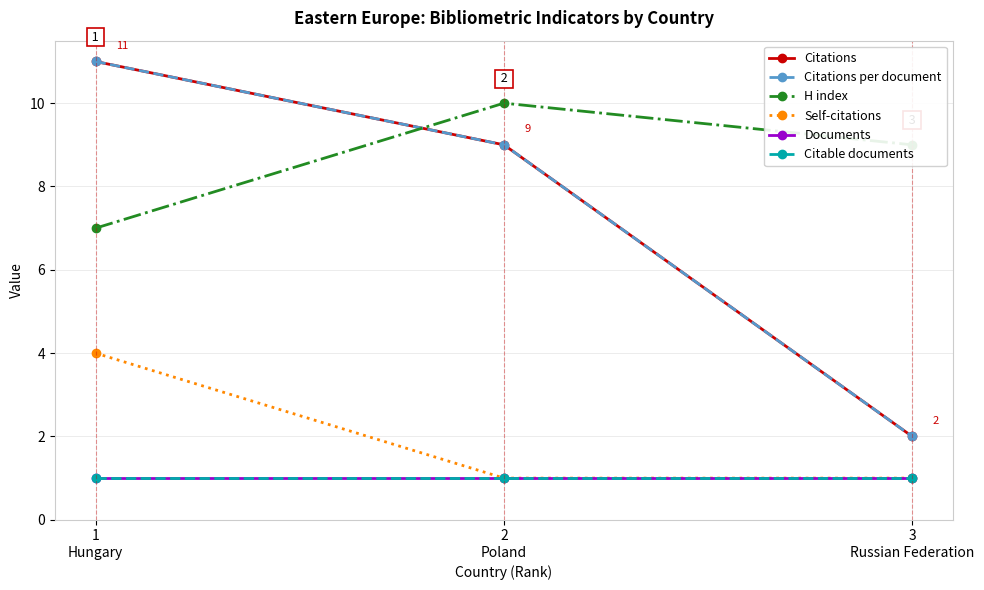

At which label is Documents closest to 1?

1
Hungary